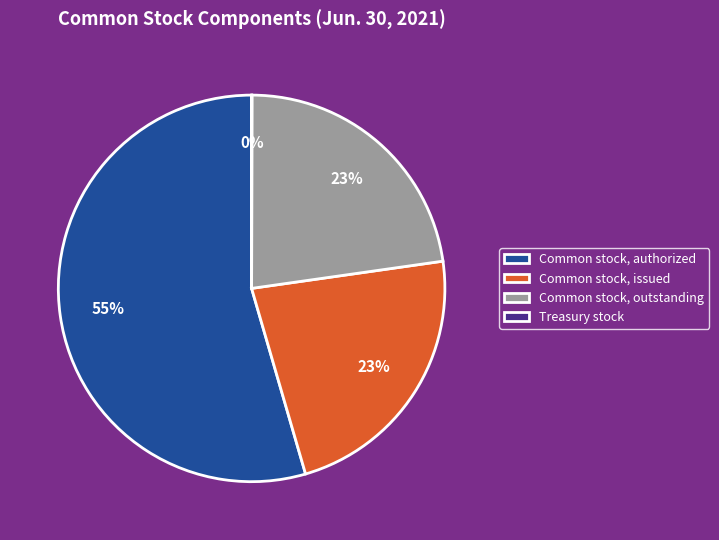

What percentage is the Common stock, outstanding slice, to the nearest percent?

23%